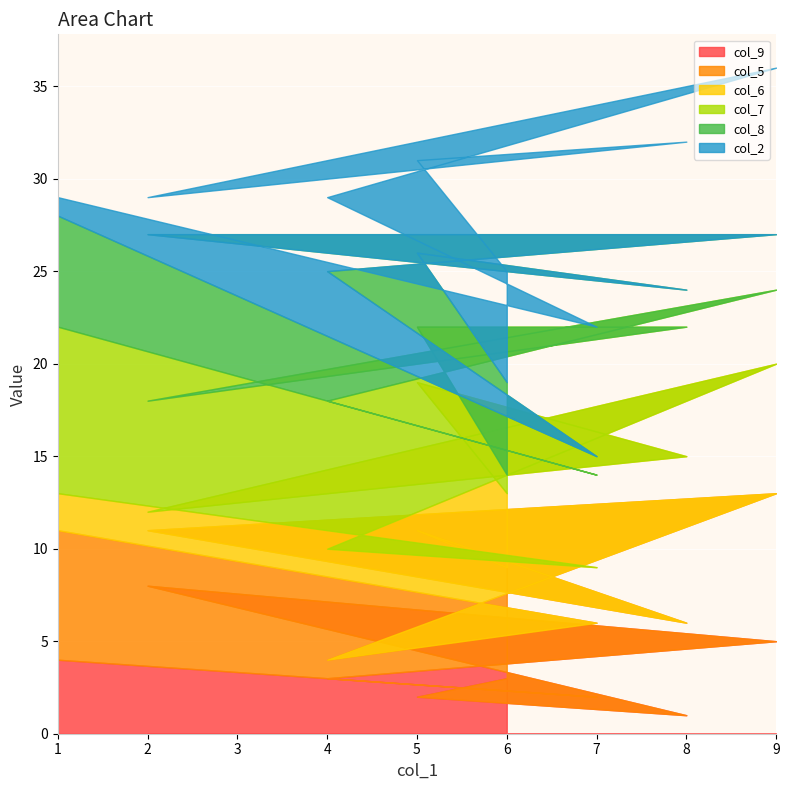

How many col_7 values are between 4 and 8?

5